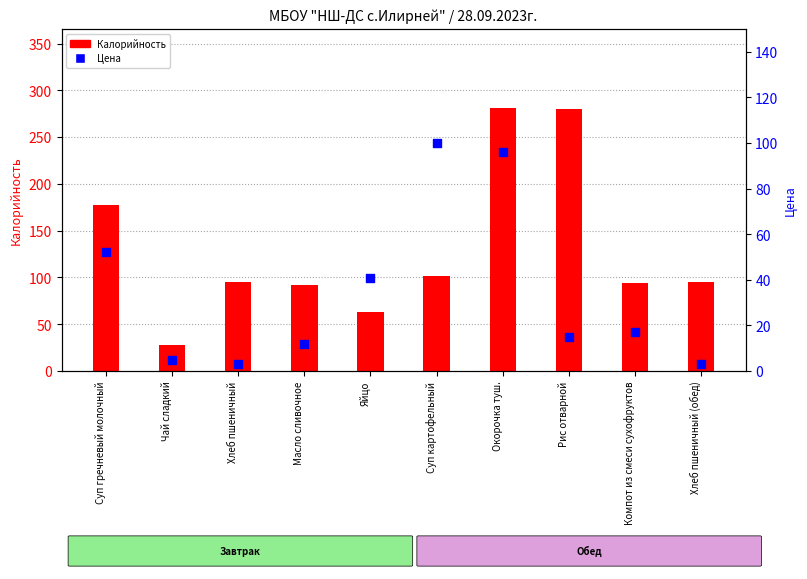

Which series has the largest Y range (max minus min)?

Калорийность